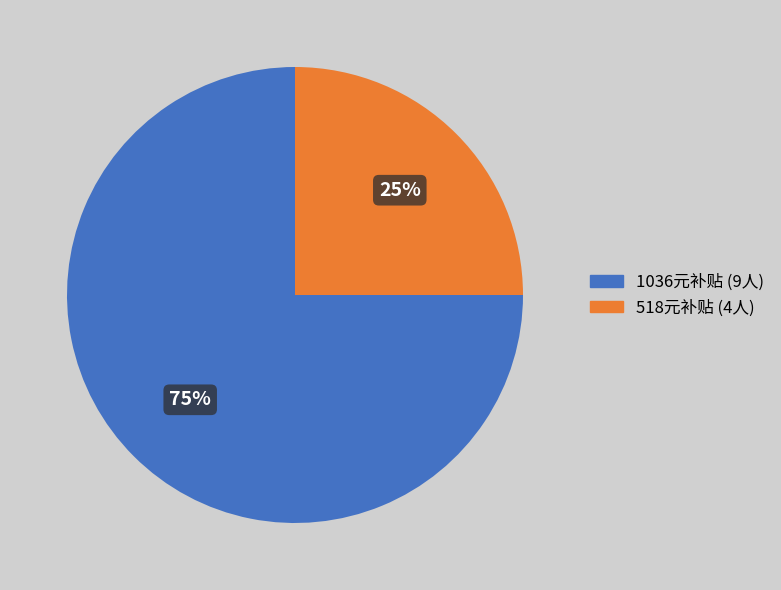

To the nearest percent, what is the average slice percentage?

50%